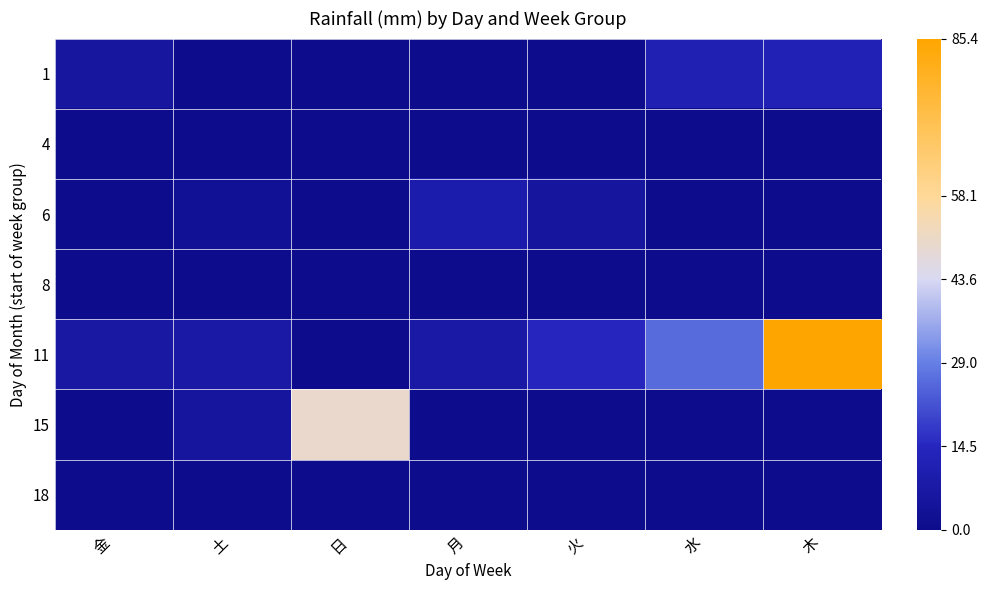

Which has a higher value, 水 or 月?

水